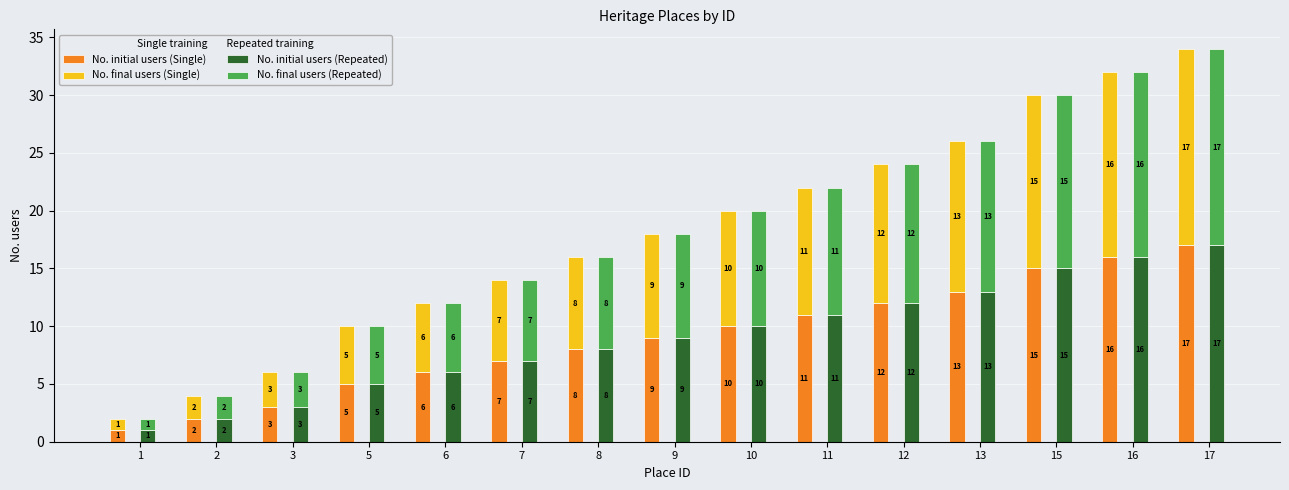

What is the approximate value of No. initial users (Single) at 7?

7